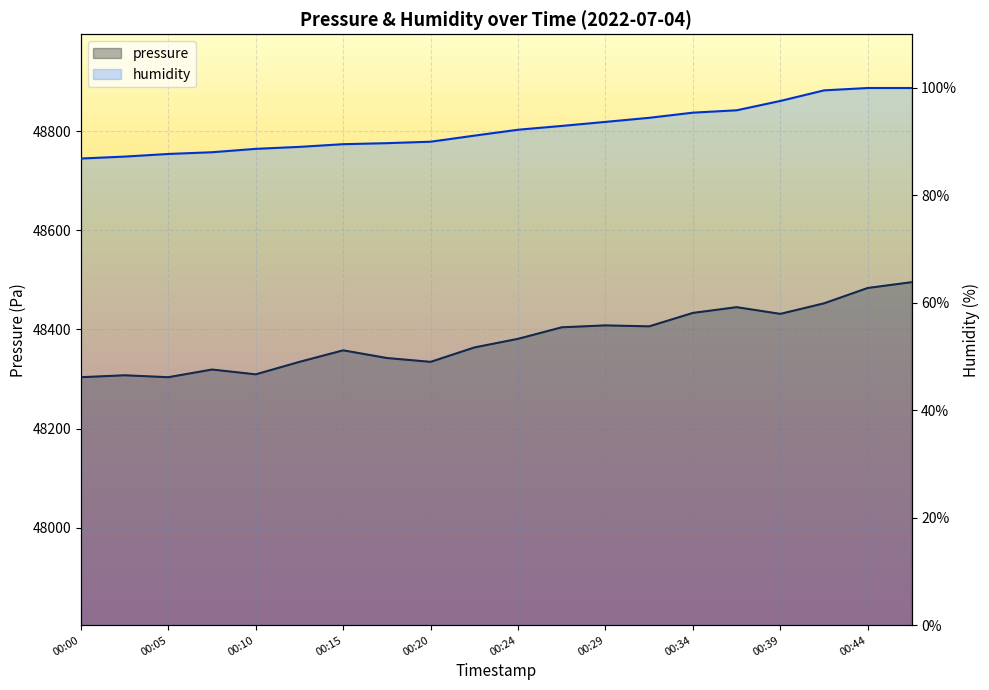

How many values in the humidity series are below 92?

10